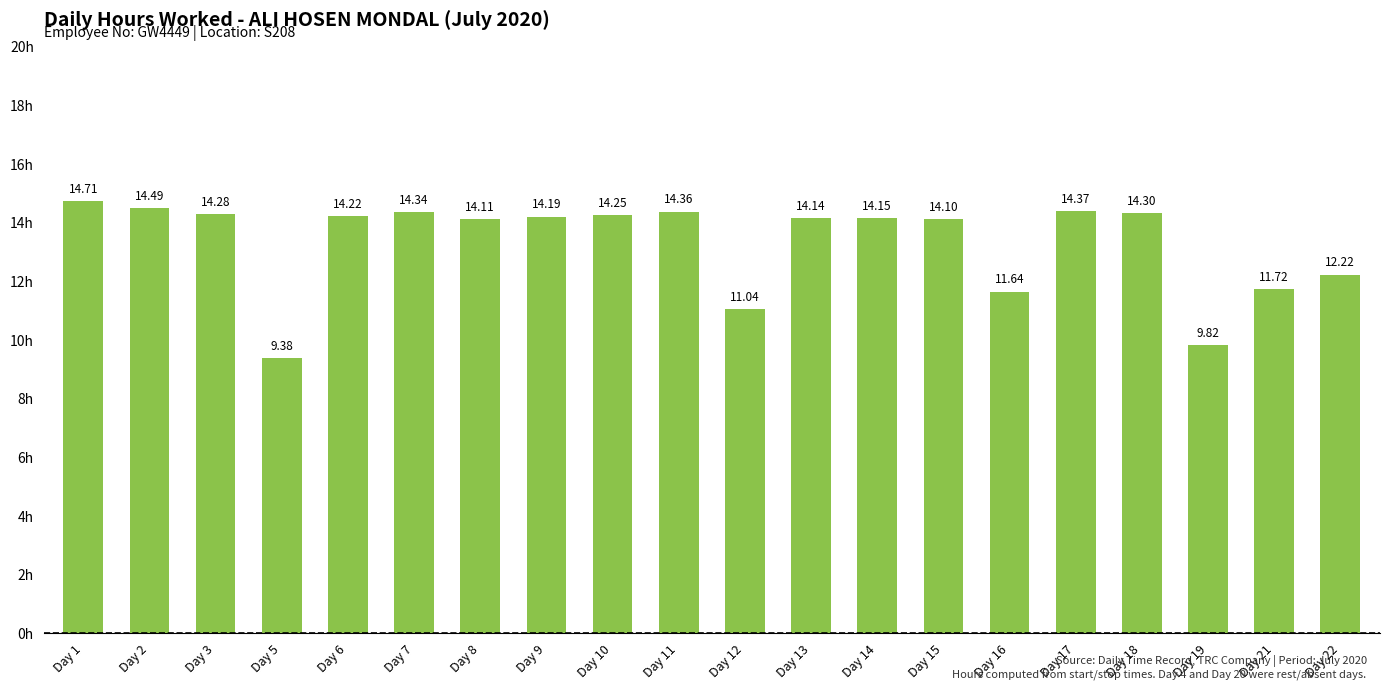

What is the average value?

13.3